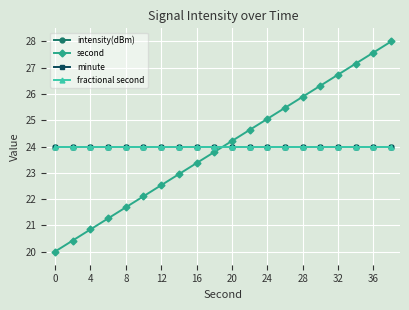

Does the chart have visible grid lines?

Yes